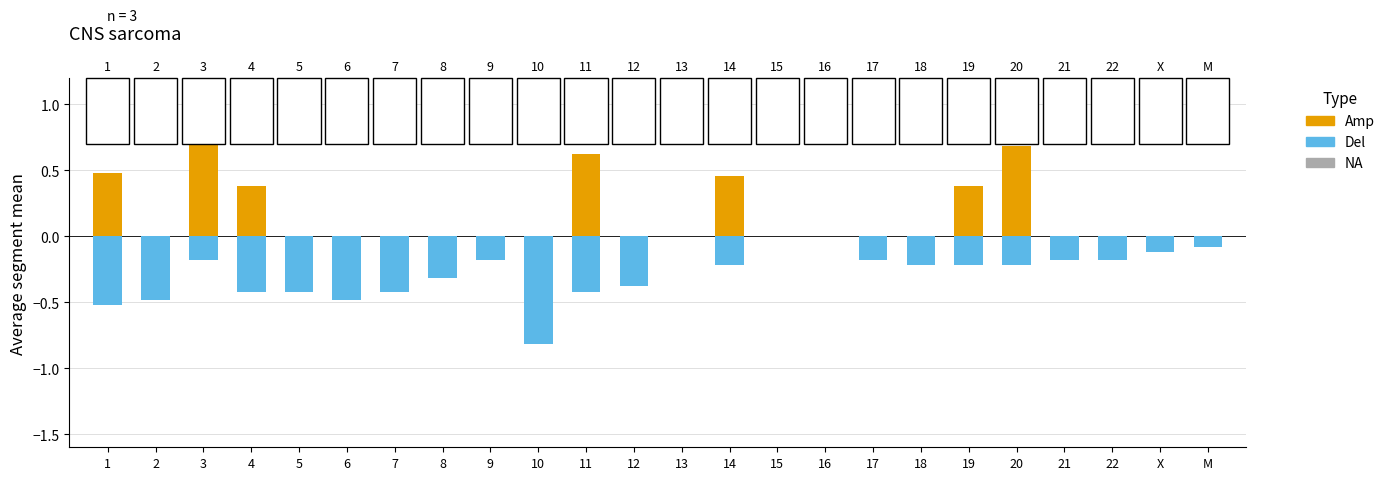

Which series has the largest range (max minus min)?

Amp